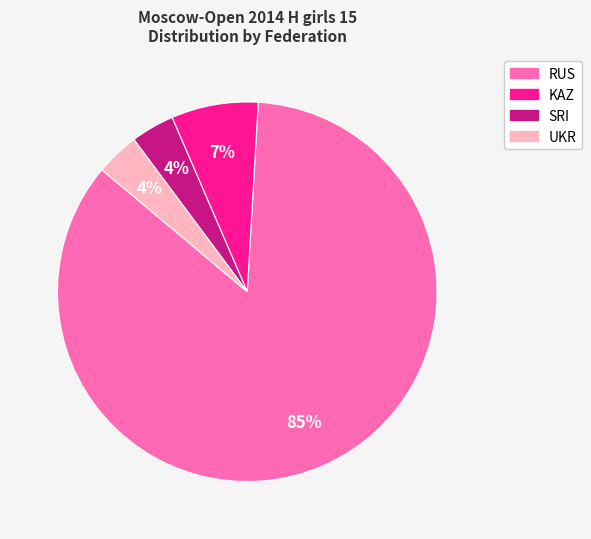

Do UKR and KAZ together represent more than half of the pie?

No